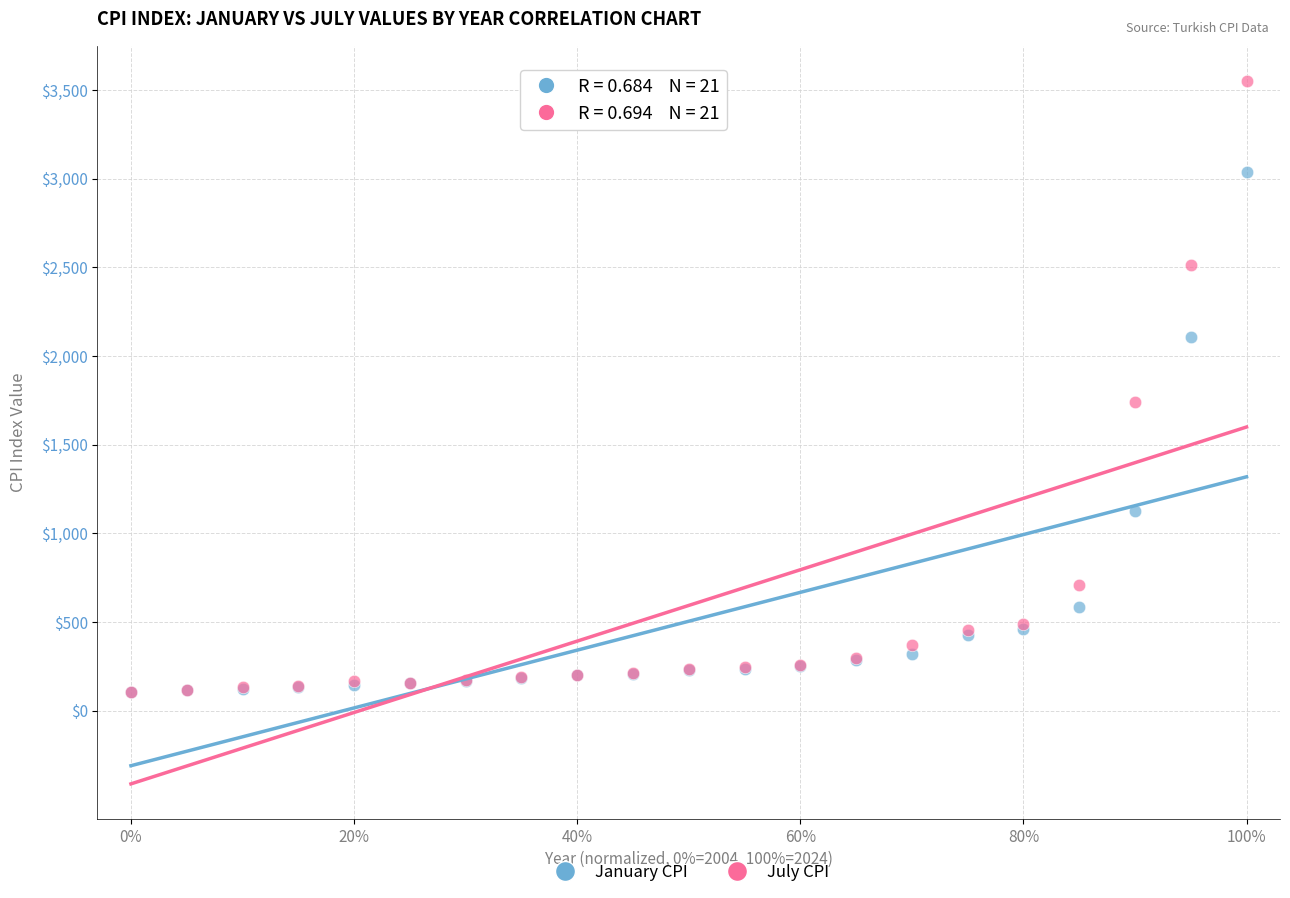

In the July CPI series, what Y value is closest to 1829?

1738.2